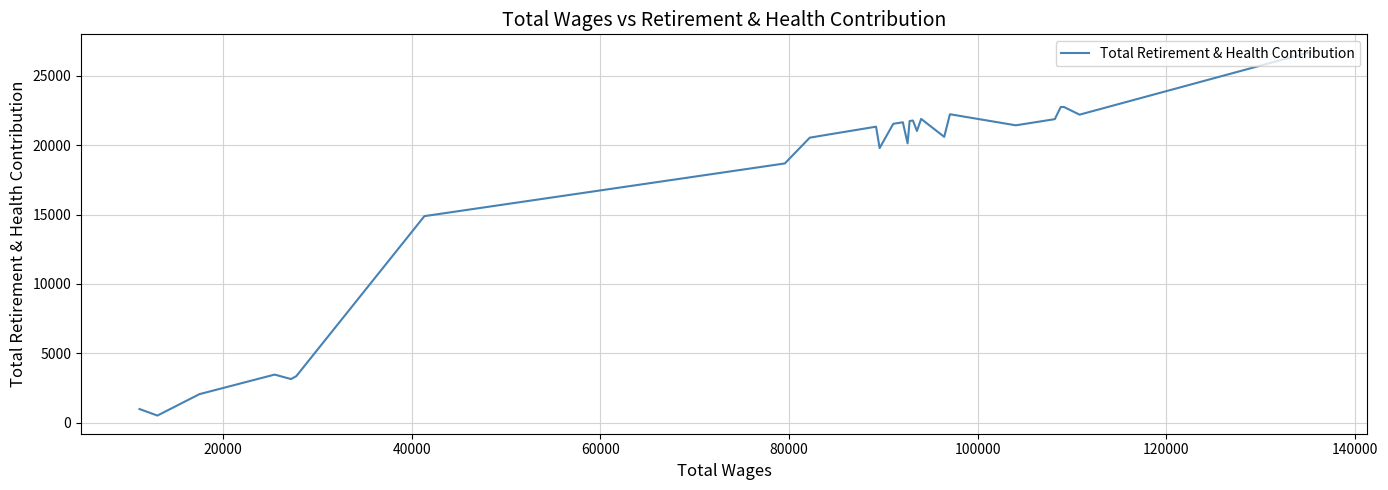

How many lines are shown in the chart?

1